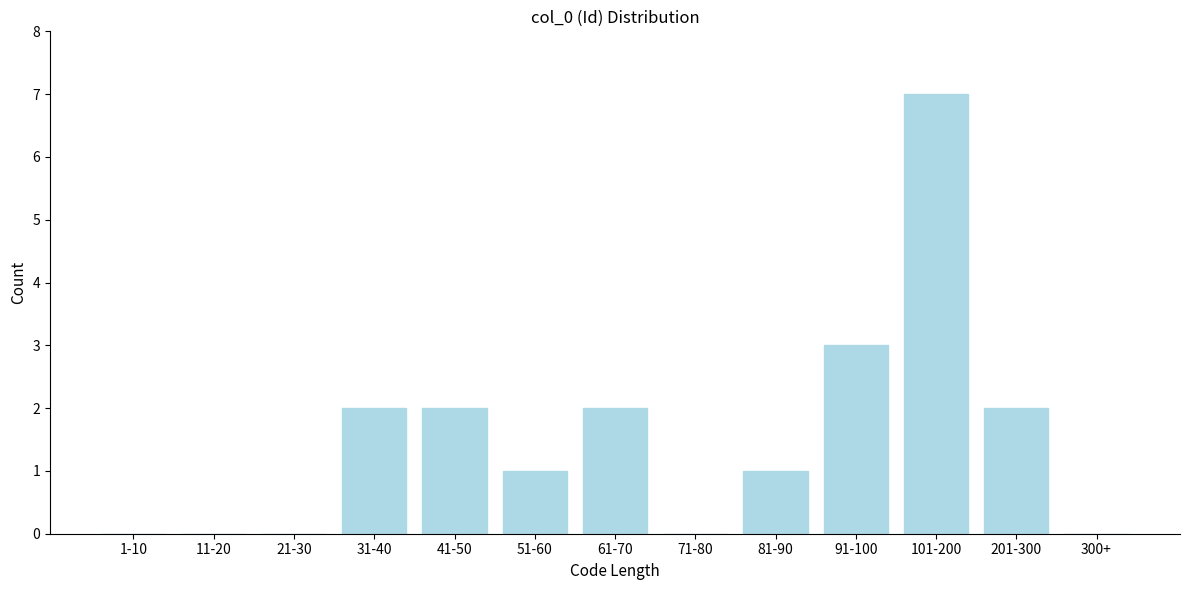

Reading left to right, list all the values displayed in this chart.

1-10=0	11-20=0	21-30=0	31-40=2	41-50=2	51-60=1	61-70=2	71-80=0	81-90=1	91-100=3	101-200=7	201-300=2	300+=0